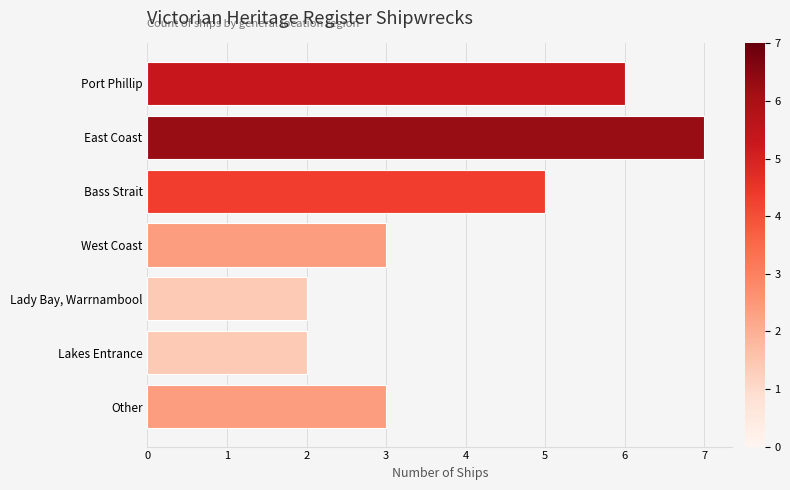

Read the value at West Coast.

3